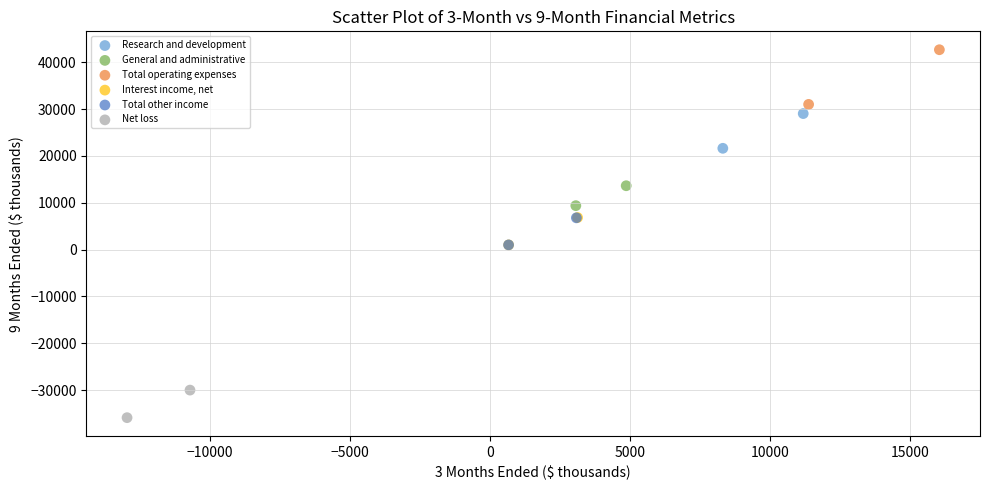

What are all the series names shown in the legend?

Research and development, General and administrative, Total operating expenses, Interest income, net, Total other income, Net loss